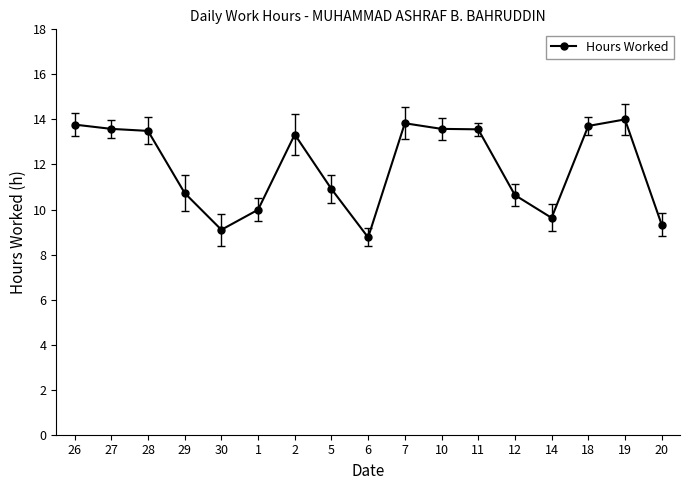

What is the label of the 16th point from the right?

27